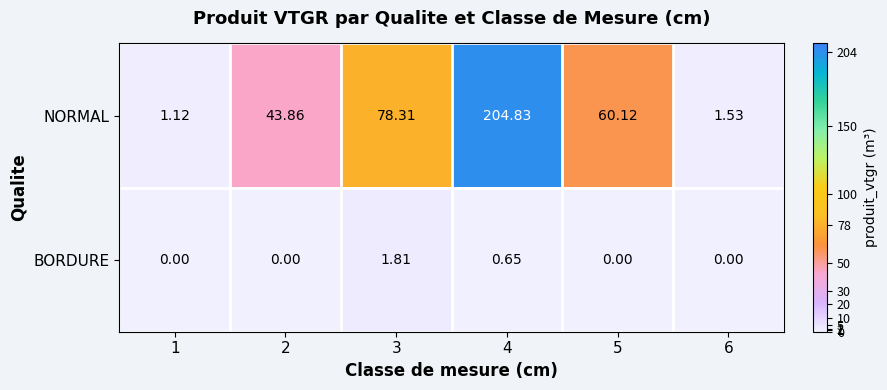

Rank the series by their maximum value, from highest to lowest.

NORMAL, BORDURE